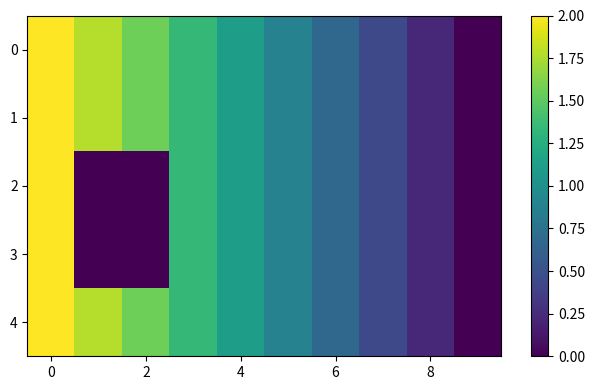

Rank the series by their maximum value, from lowest to highest.

0, 1, 2, 3, 4